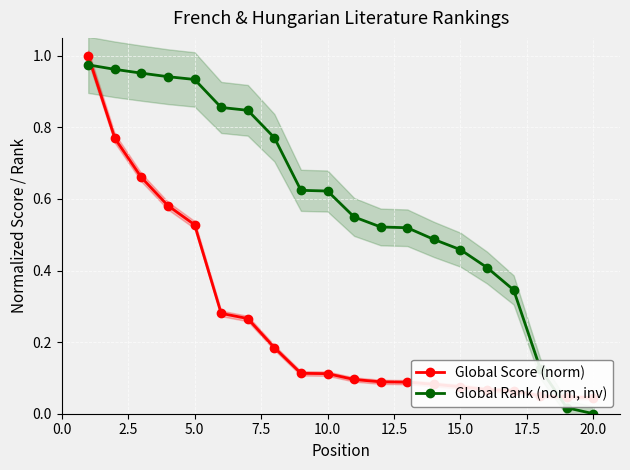

True or false: Global Rank (norm, inv) has a value of -0.6 at 20.0.

False